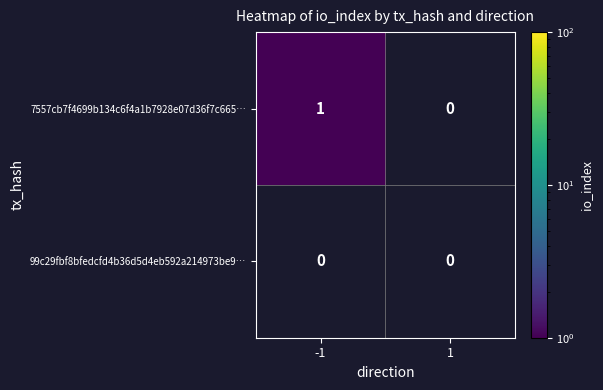

Rank the categories by 7557cb7f4699b134c6f4a1b7928e07d36f7c665… value from highest to lowest.

-1, 1